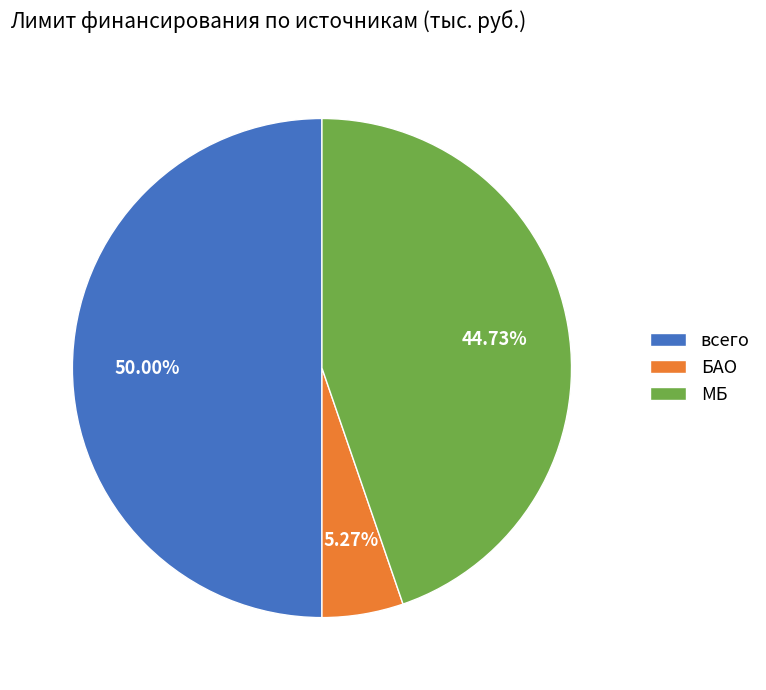

Which has a higher value, БАО or МБ?

МБ